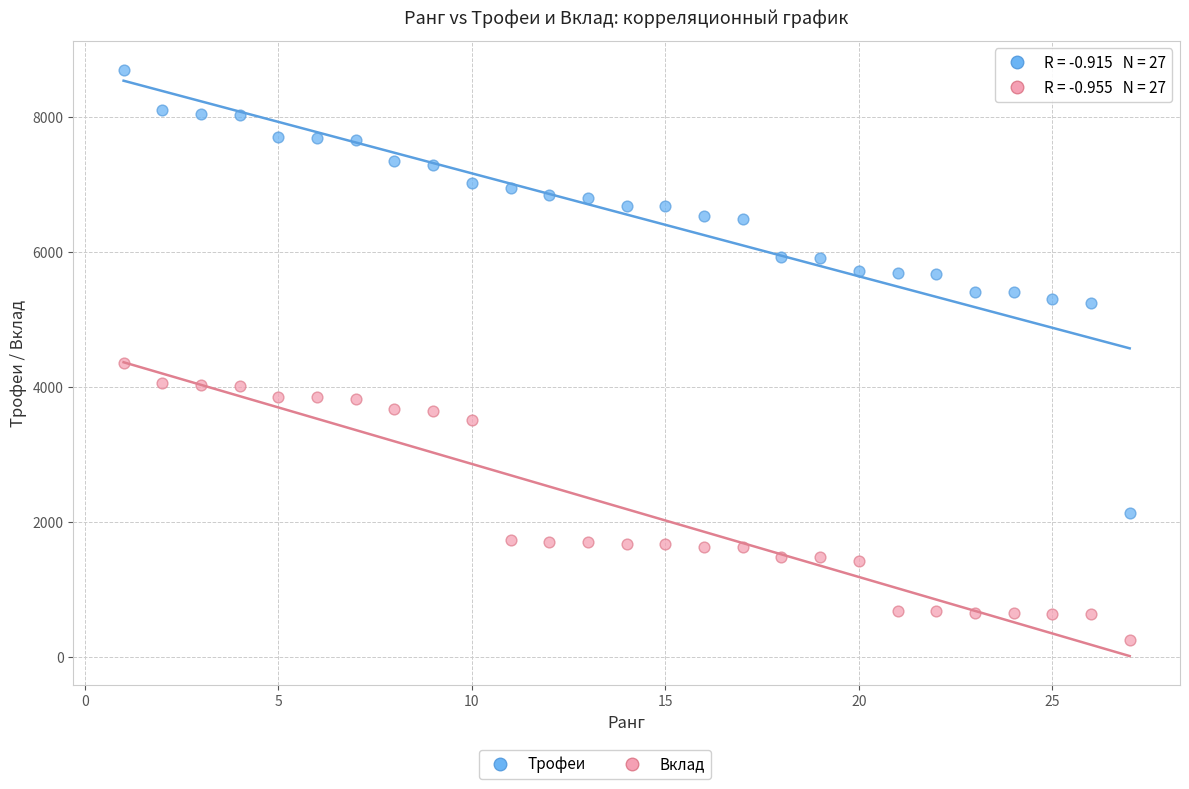

Across all series, what Y value is closest to 4478?

4351